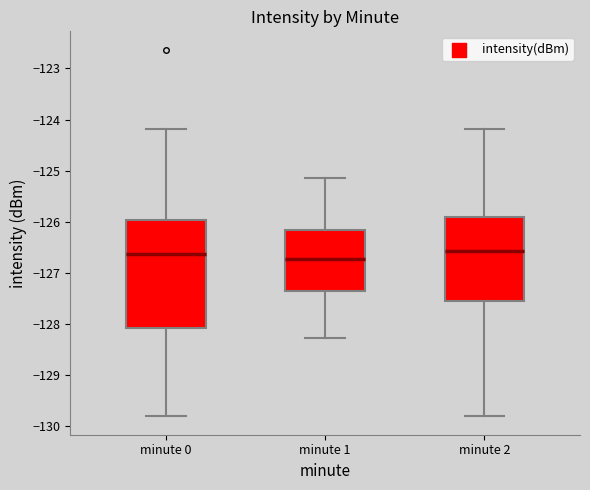

Reading left to right, transcribe this box plot: for each box, give where its median line is, the range the box spans, and where its two whiskers end, as read against the y-axis. The values are not printed on the chart, so give them approximately, as read against the axis.

minute 0: median -126.6, box -128.1 to -126.0, whiskers -129.8 to -124.2
minute 1: median -126.7, box -127.4 to -126.2, whiskers -128.3 to -125.1
minute 2: median -126.6, box -127.6 to -125.9, whiskers -129.8 to -124.2